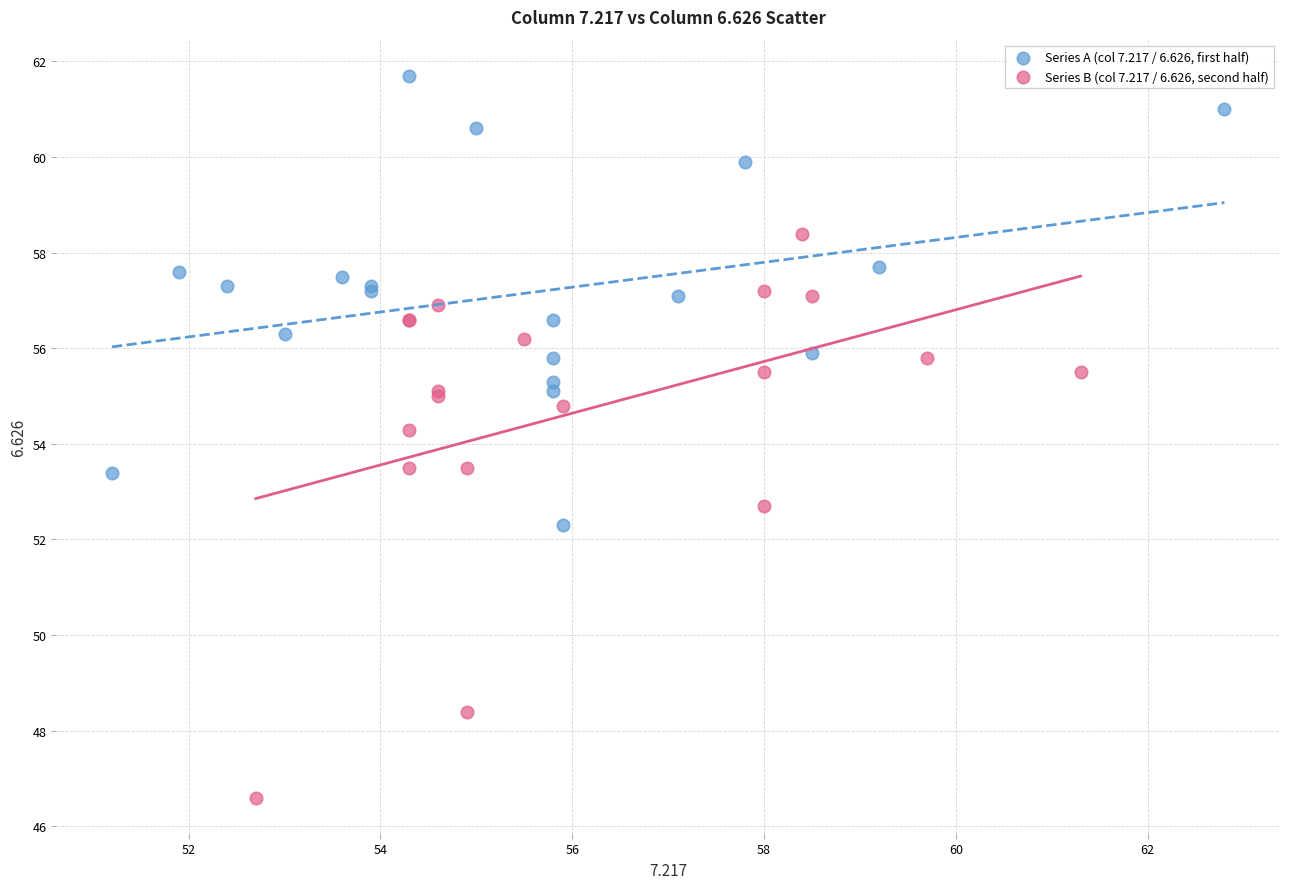

Which series reaches the minimum Y coordinate?

Series B (col 7.217 / 6.626, second half)